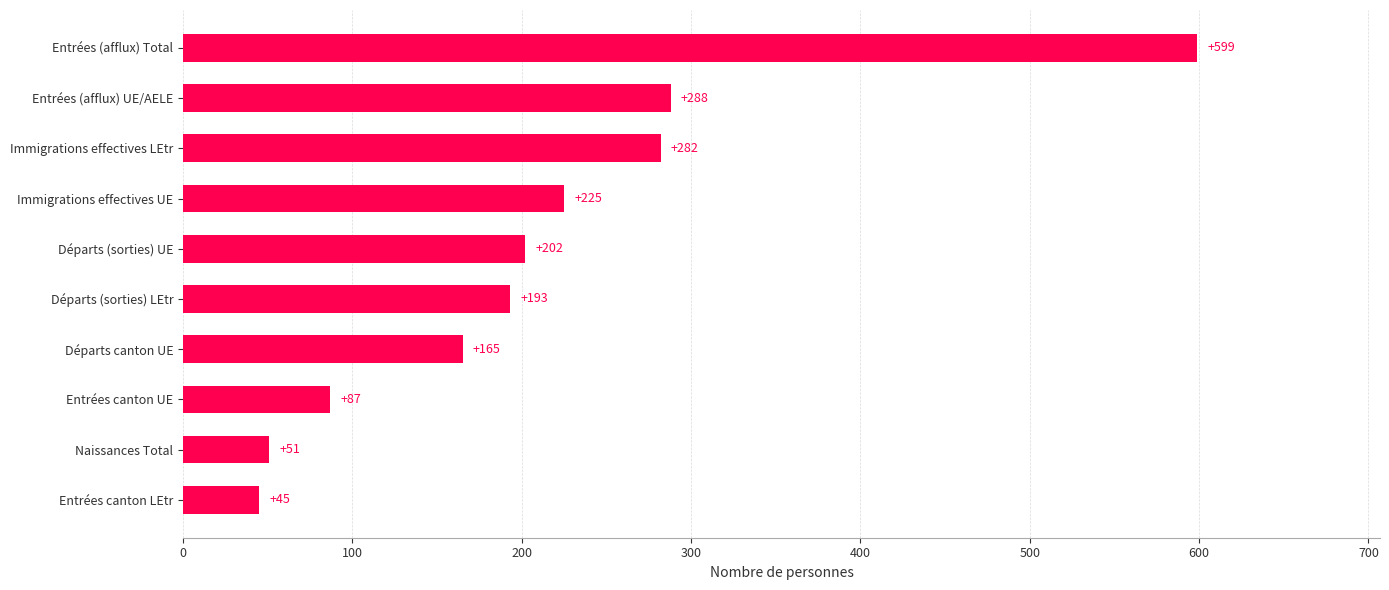

Reading bottom to top, what are all the values shown in this chart?

45	51	87	165	193	202	225	282	288	599